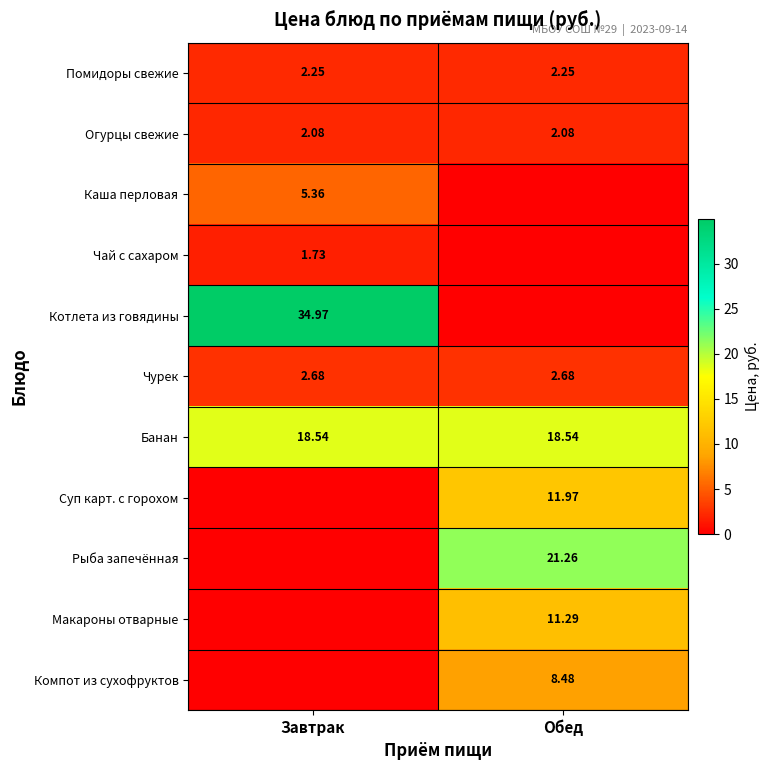

At which category is the sum across all series the highest?

Обед